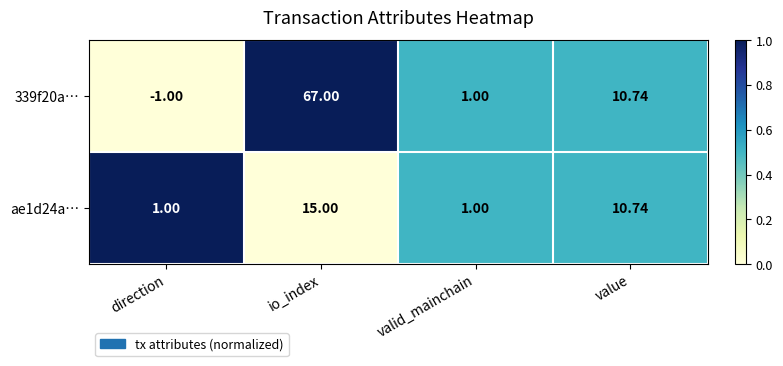

Which series has the largest total across all categories?

339f20a…